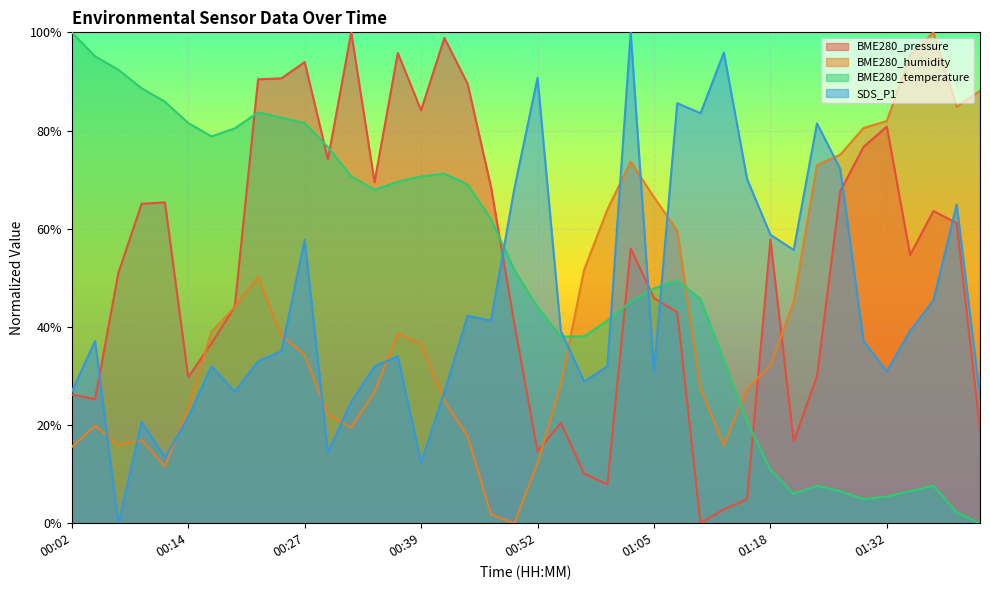

How many lines are shown in the chart?

4